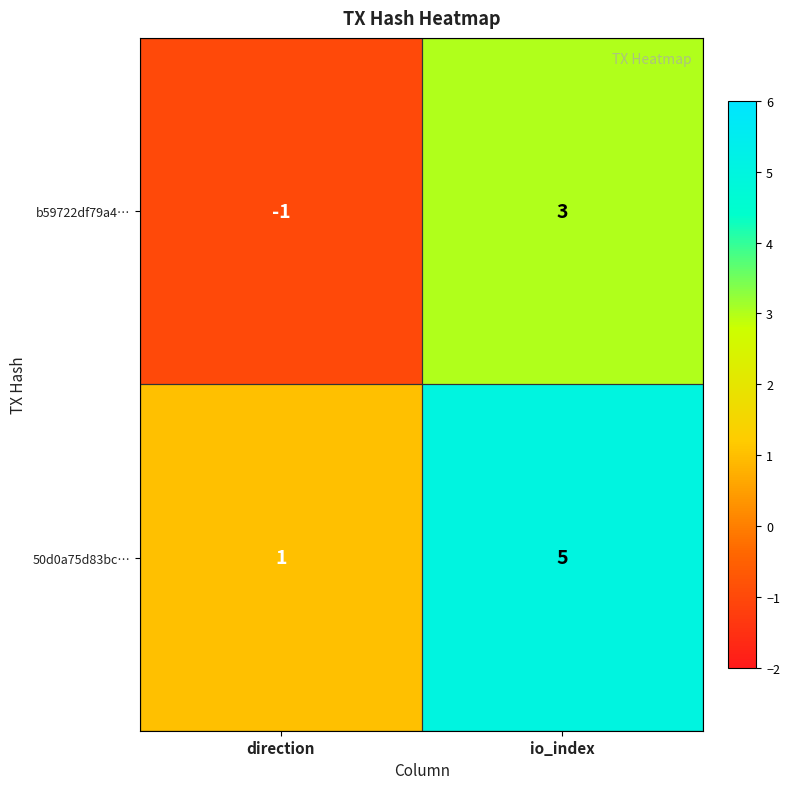

Which series has the largest total across all categories?

50d0a75d83bc…